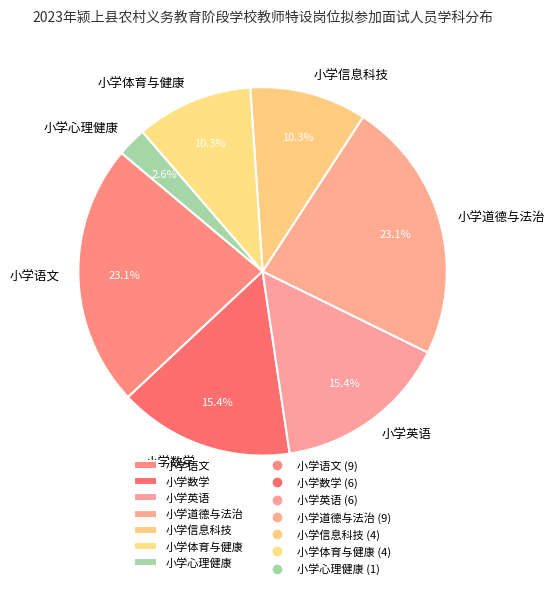

To the nearest percent, what is the combined percentage of 小学英语 and 小学信息科技?

26%